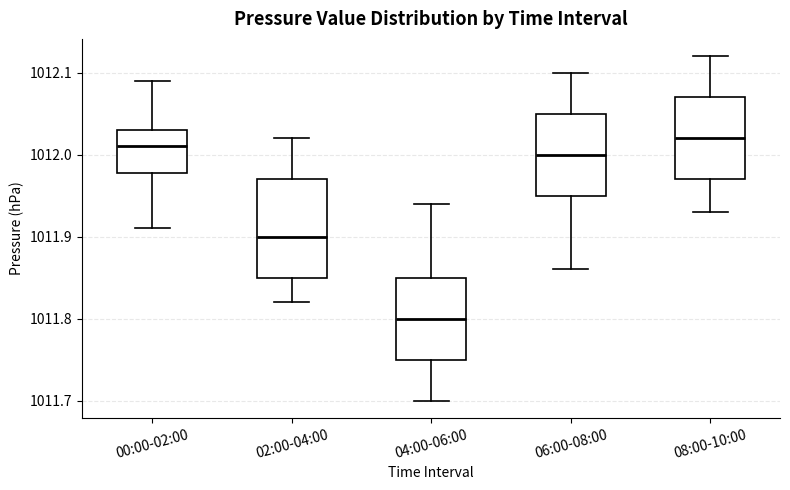

Reading left to right, read every box against the y-axis: the position of its median line, the range the box covers, and the ends of its whiskers. The values are not printed on the chart, so give them approximately, as read against the axis.

00:00-02:00: median 1012.01, box 1011.98 to 1012.03, whiskers 1011.91 to 1012.09
02:00-04:00: median 1011.90, box 1011.85 to 1011.97, whiskers 1011.82 to 1012.02
04:00-06:00: median 1011.80, box 1011.75 to 1011.85, whiskers 1011.70 to 1011.94
06:00-08:00: median 1012.00, box 1011.95 to 1012.05, whiskers 1011.86 to 1012.10
08:00-10:00: median 1012.02, box 1011.97 to 1012.07, whiskers 1011.93 to 1012.12